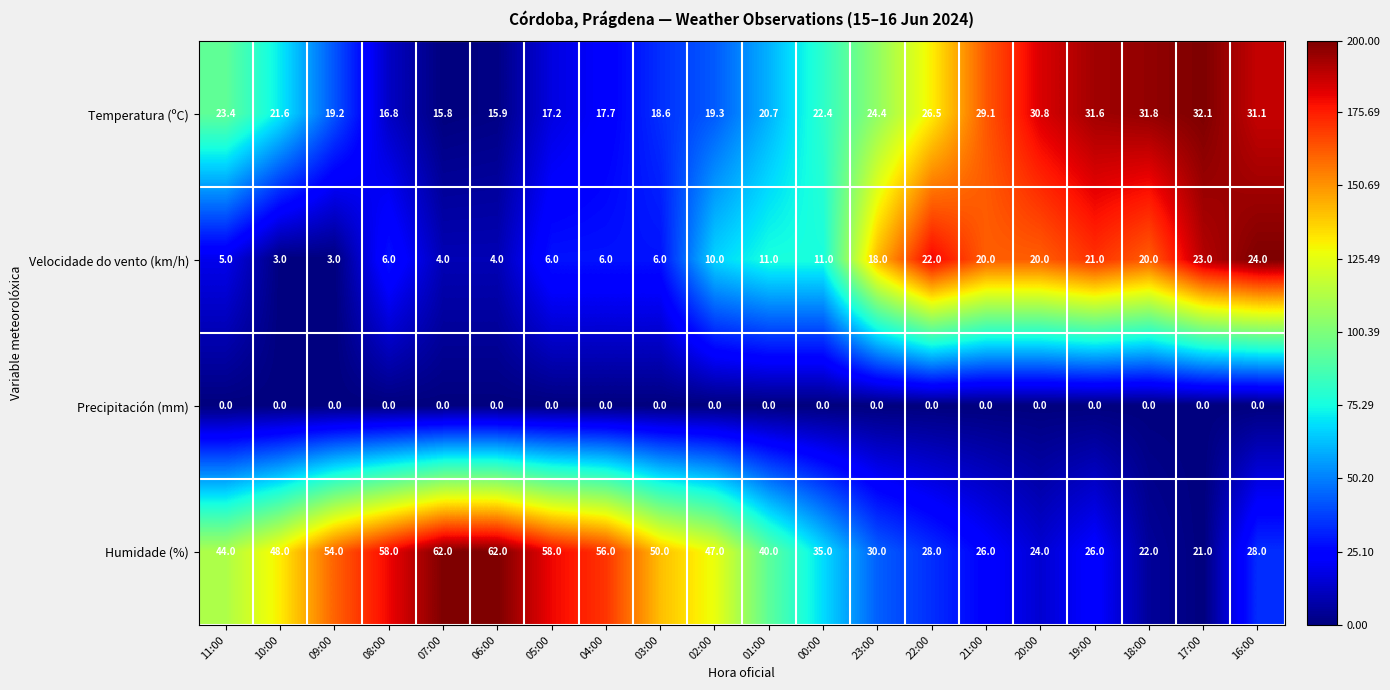

Is the value of Temperatura (ºC) at 21:00 greater than the value of Precipitación (mm) at 08:00?

Yes